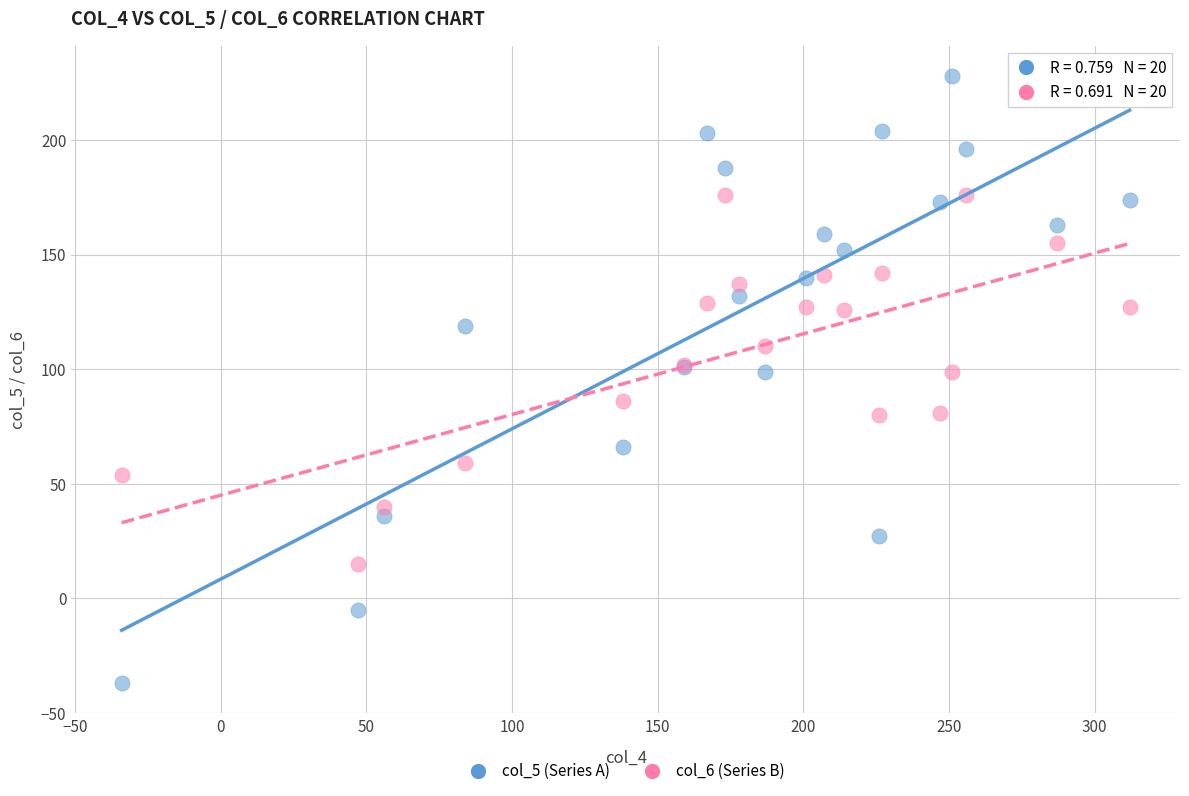

Which series has the widest spread of Y values?

col_5 (Series A)